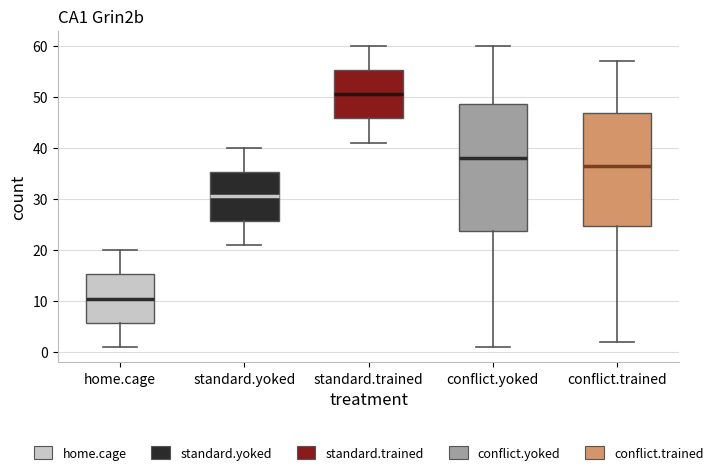

Reading left to right, transcribe this box plot: for each box, give where its median line is, the range the box spans, and where its two whiskers end, as read against the y-axis. The values are not printed on the chart, so give them approximately, as read against the axis.

home.cage: median 11, box 6 to 15, whiskers 1 to 20
standard.yoked: median 31, box 26 to 35, whiskers 21 to 40
standard.trained: median 51, box 46 to 55, whiskers 41 to 60
conflict.yoked: median 38, box 24 to 49, whiskers 1 to 60
conflict.trained: median 37, box 25 to 47, whiskers 2 to 57